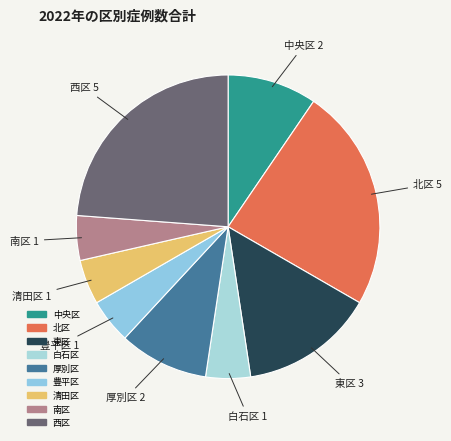

Which has a higher value, 白石区 or 北区?

北区